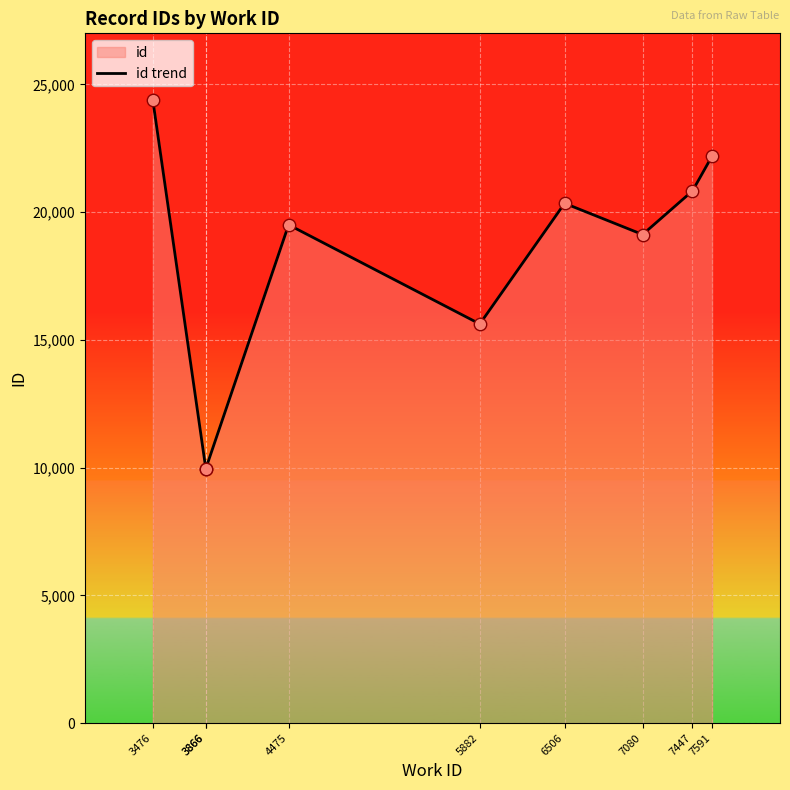

Between 7447 and 7080, which is larger?

7447